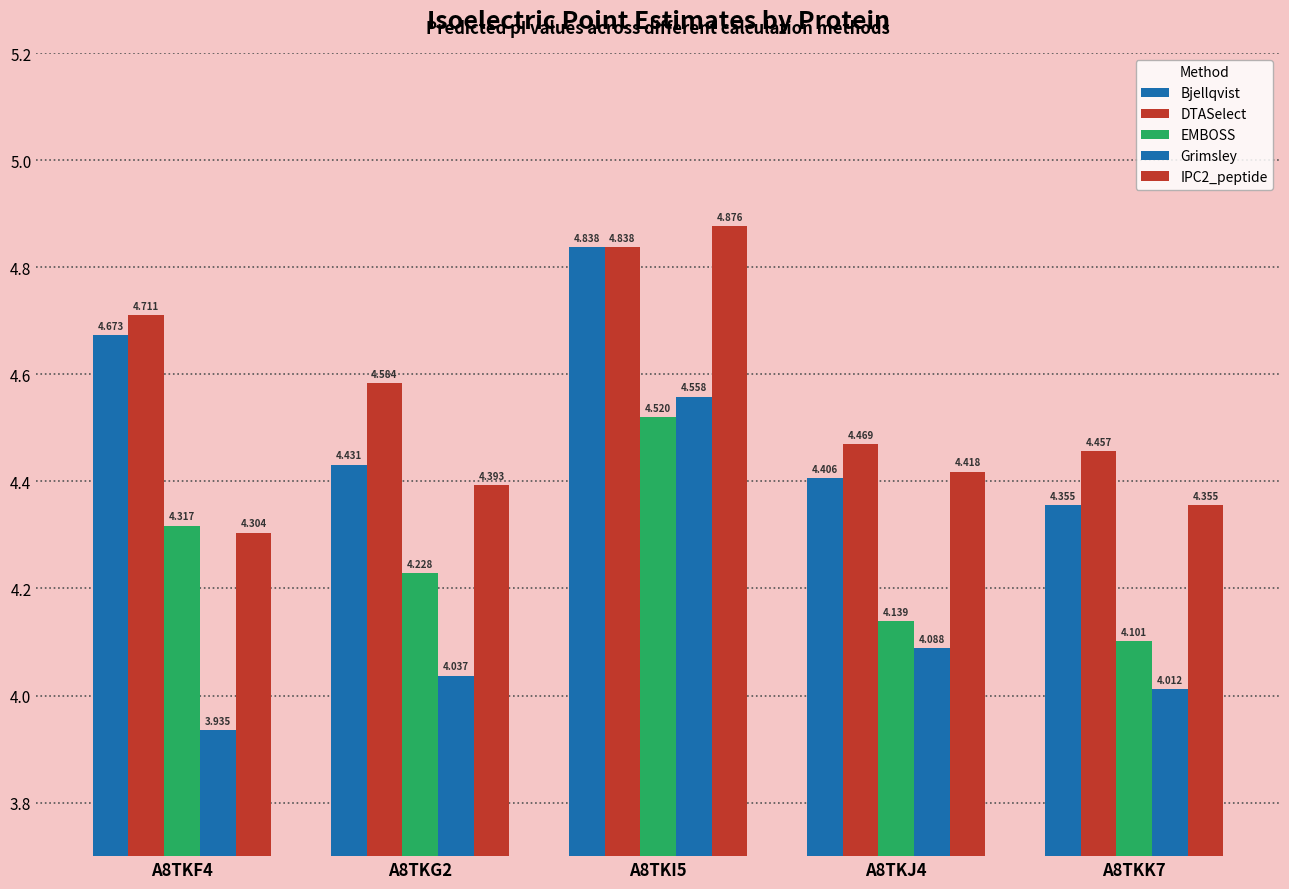

How many groups of bars are there?

5